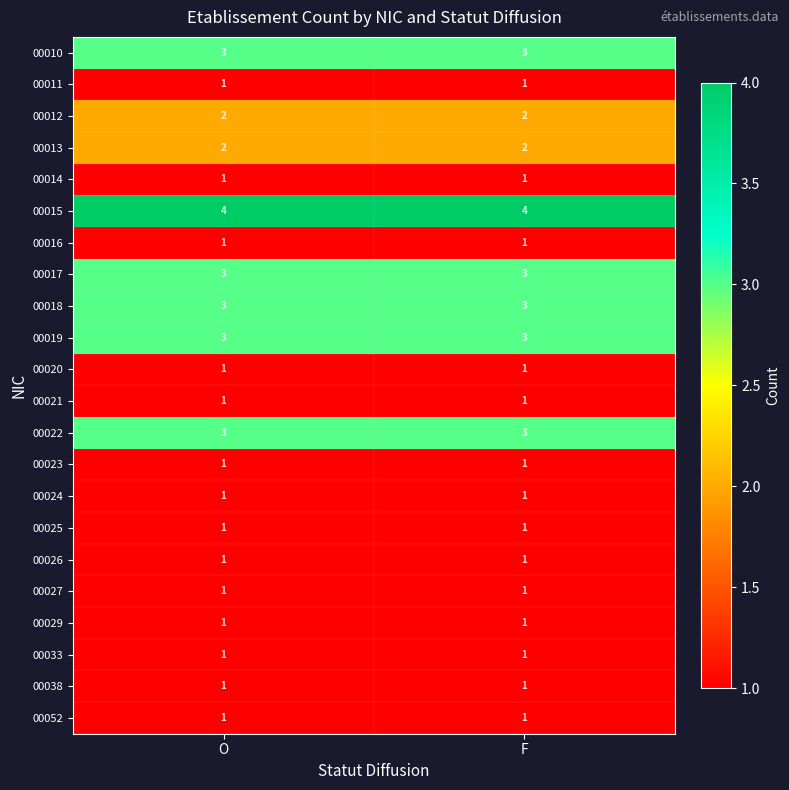

The 00020 series shows 2 at O. True or false?

False